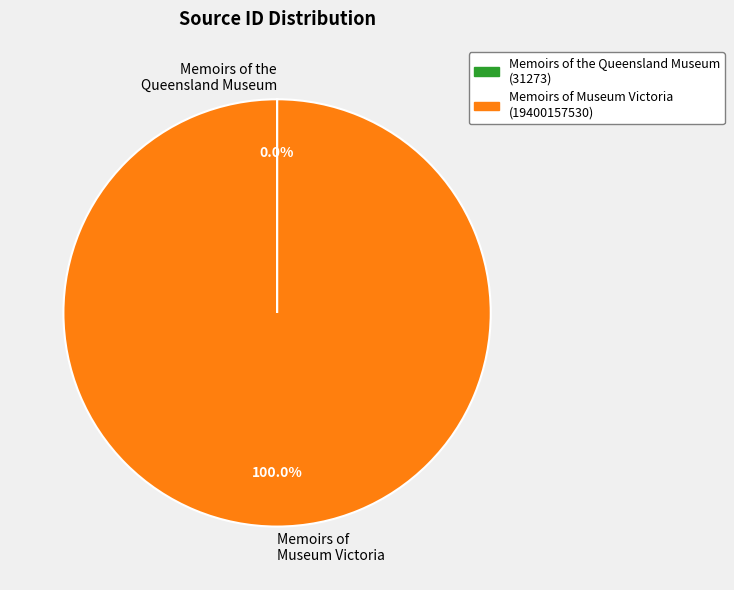

What percentage is the Memoirs of Museum Victoria slice, to the nearest percent?

100%